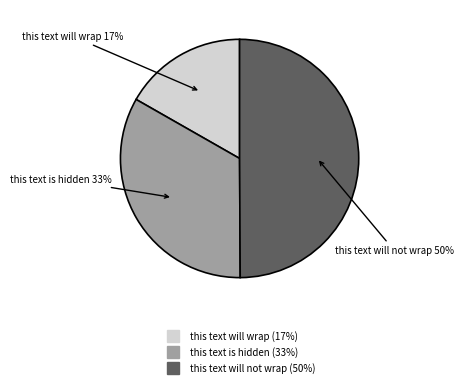

To the nearest percent, what is the difference between the this text will not wrap and this text will wrap slice percentages?

33%